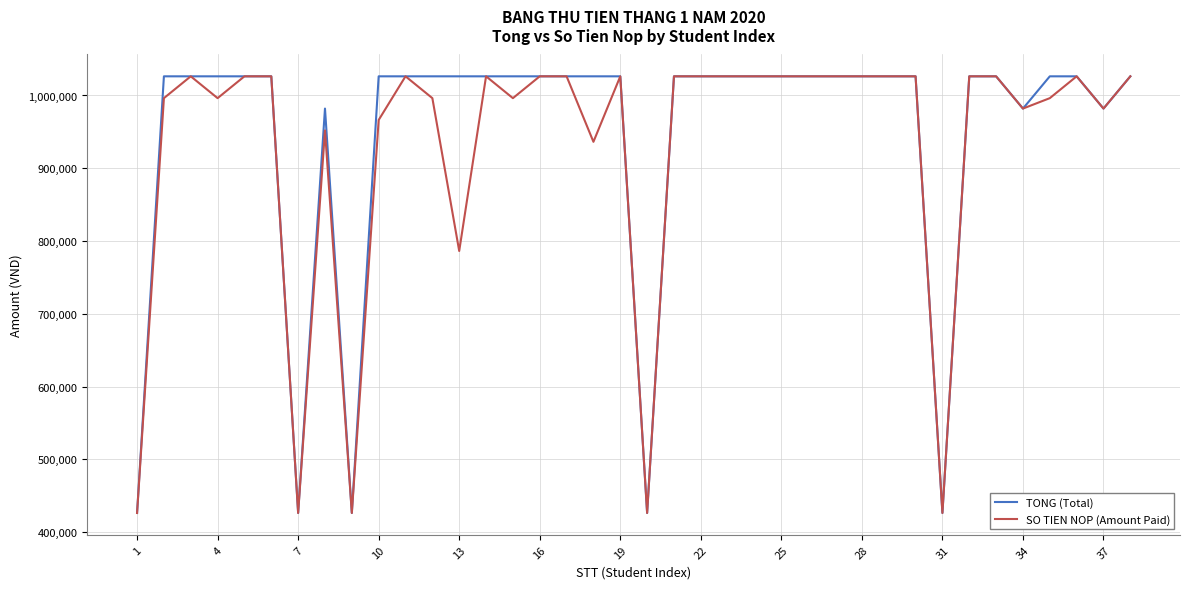

What is the highest value of the TONG (Total) series?

1026310